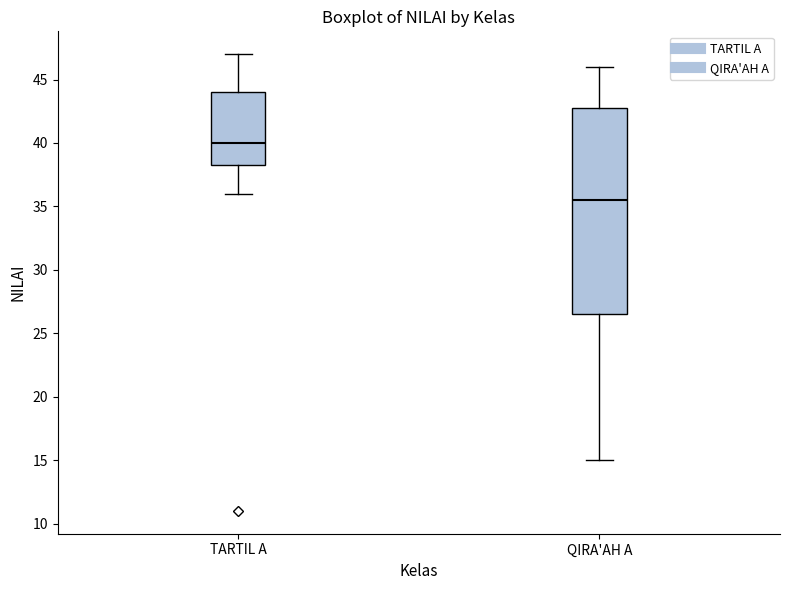

Which box has the highest median line?

TARTIL A